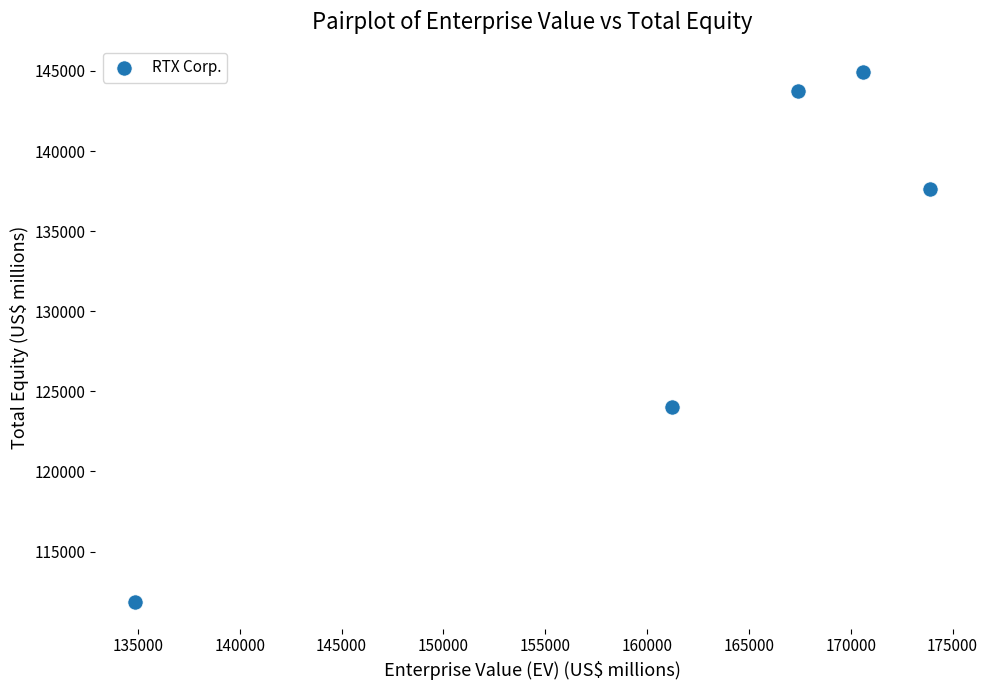

What Y value in the scatter plot is closest to 128378?

123999